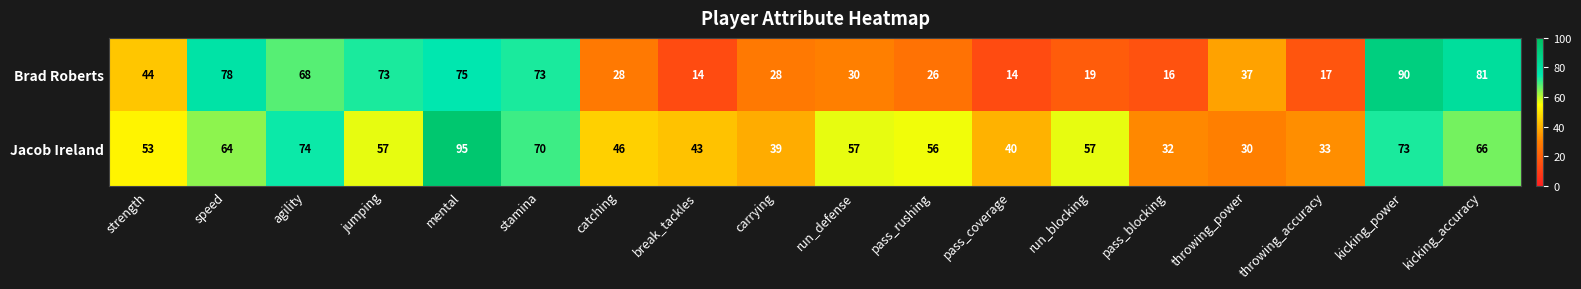

What is the maximum value shown in the chart?

95